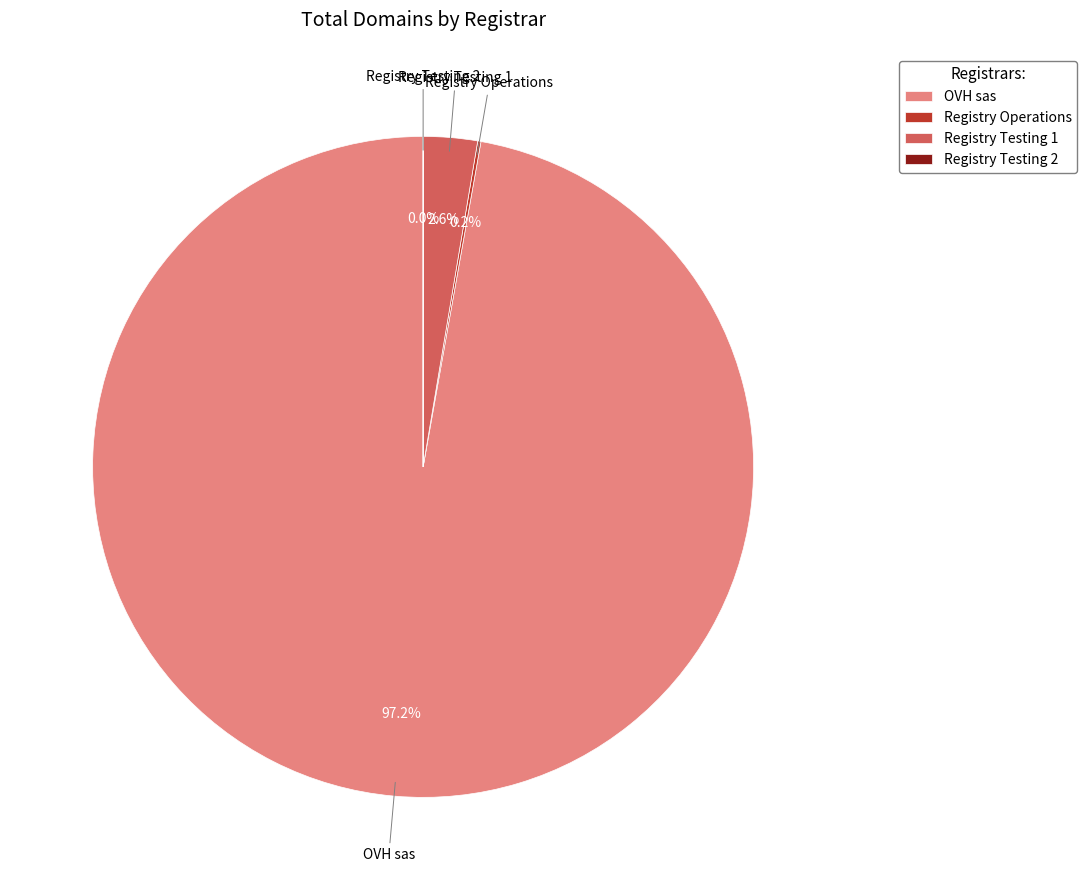

Combined, do Registry Testing 1 and OVH sas account for over 50%?

Yes